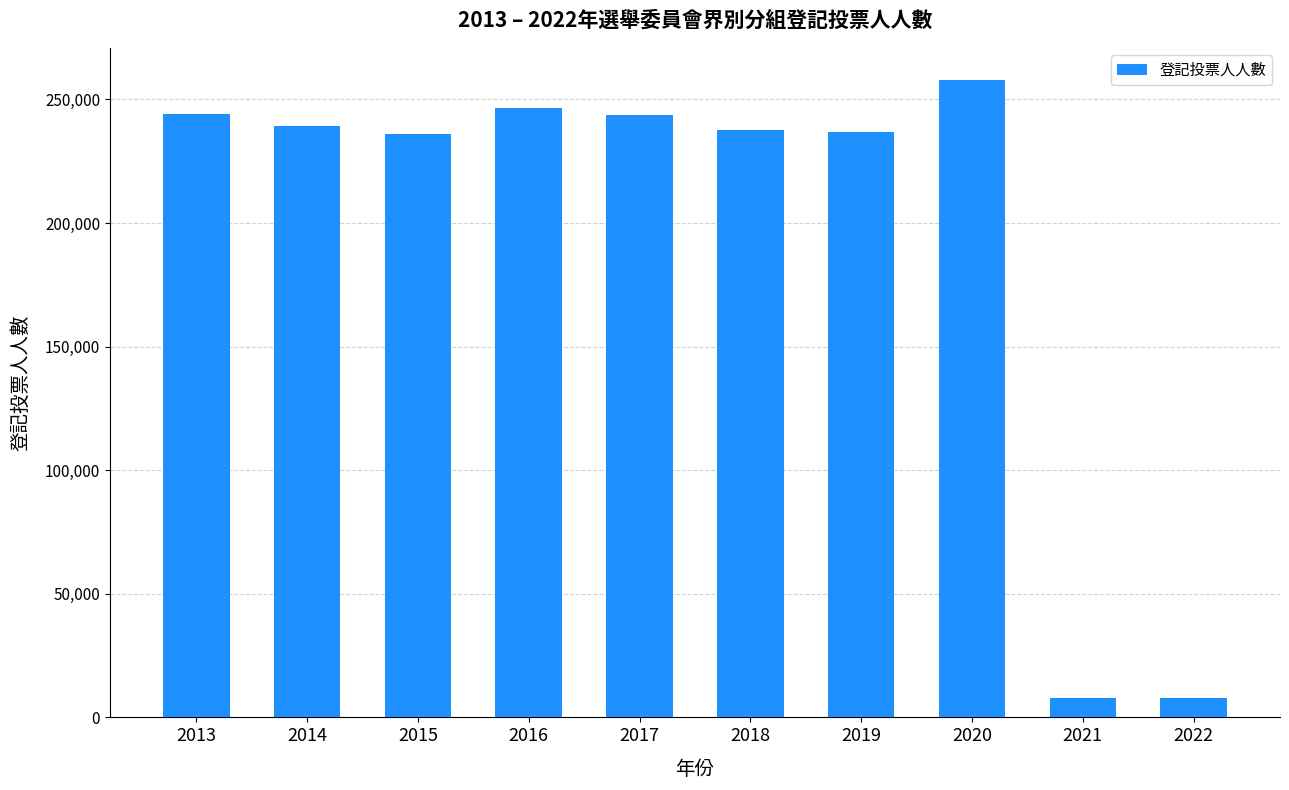

What is the maximum value shown in the chart?

257992